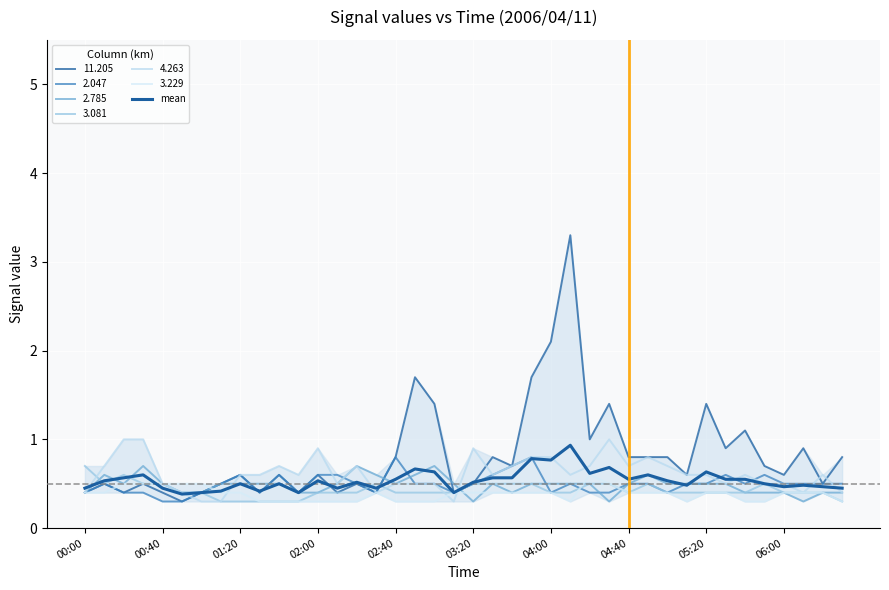

How many points are lower than both their immediate neighbors (excluding endpoints)?

11